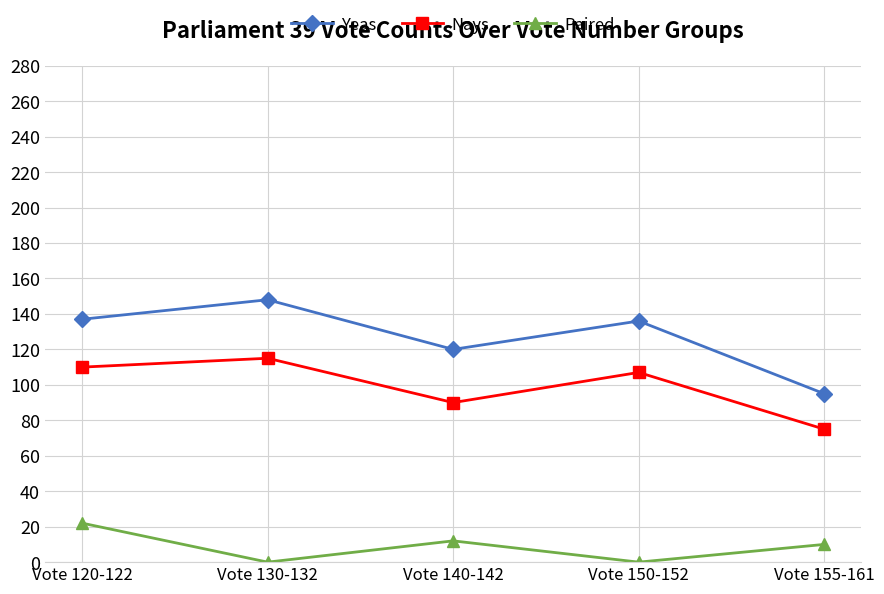

What is the maximum value shown in the chart?

148